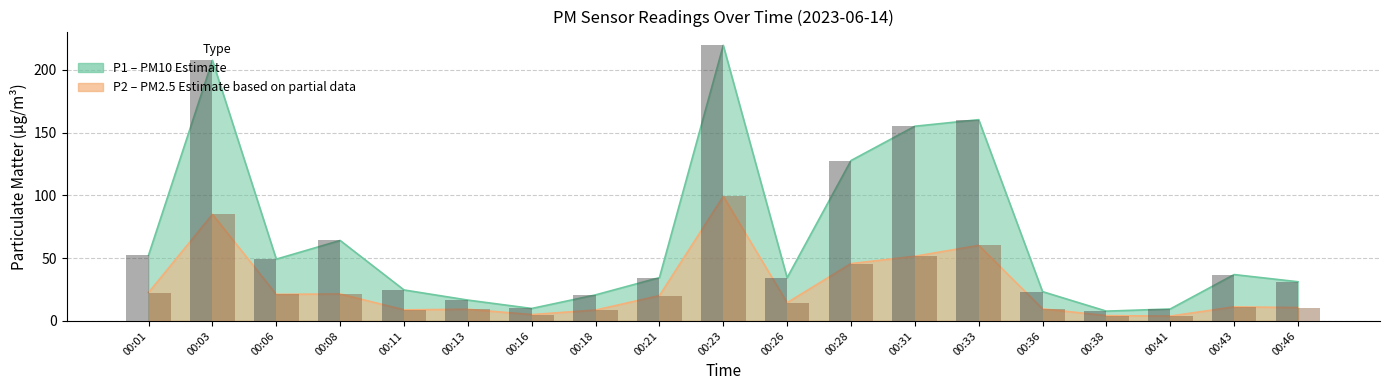

What is the highest value of the P2 bar series?

99.2